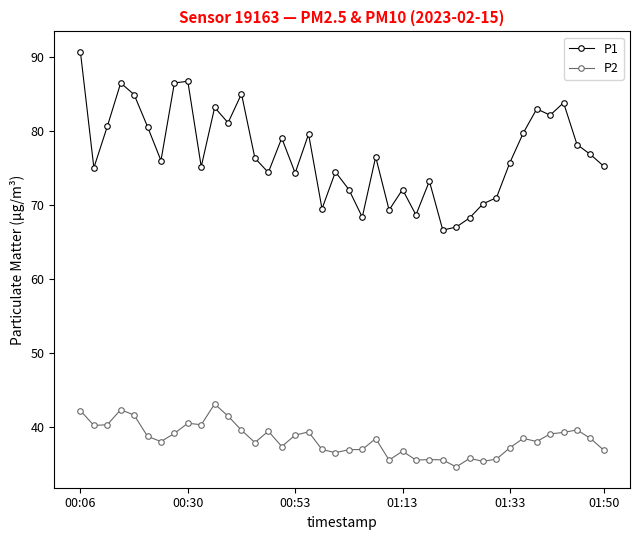

Count the number of data series in this chart.

2